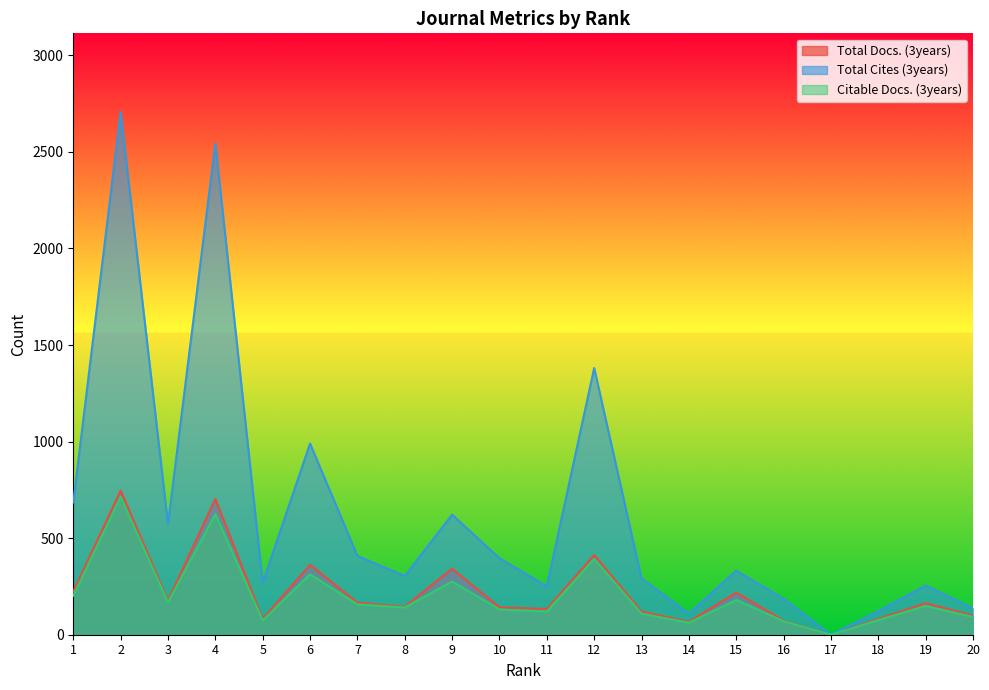

Does the chart display data point markers on the line(s)?

No